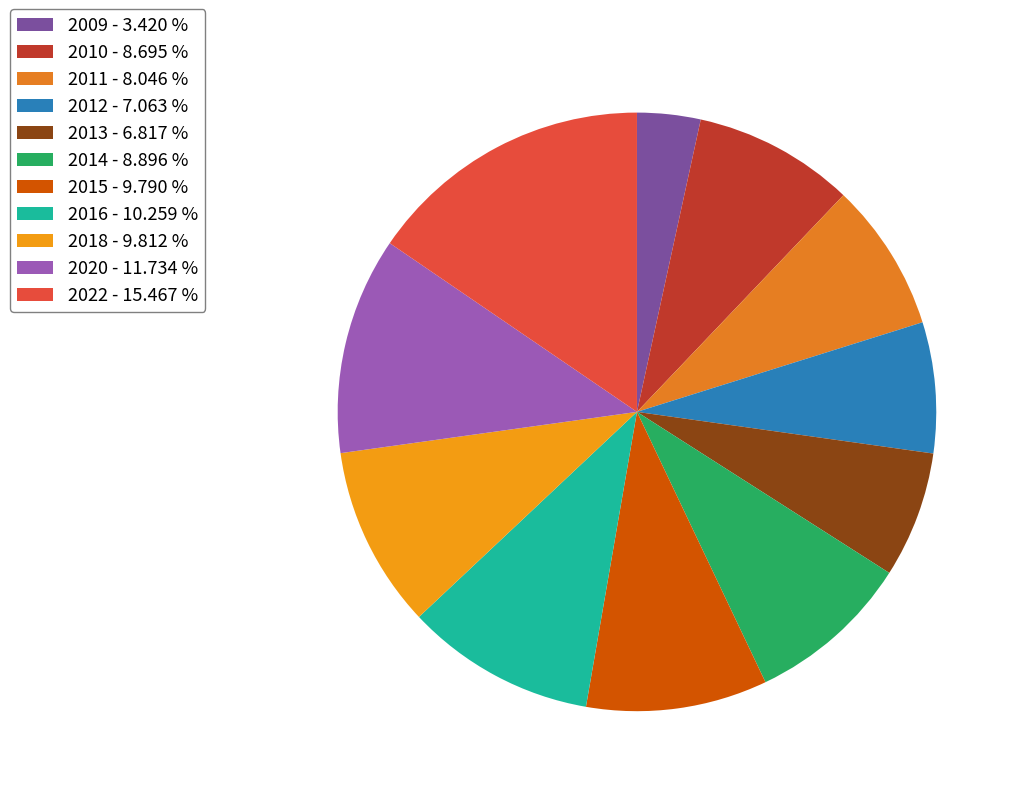

What is the total percentage of 2010 and 2015?

18.5%